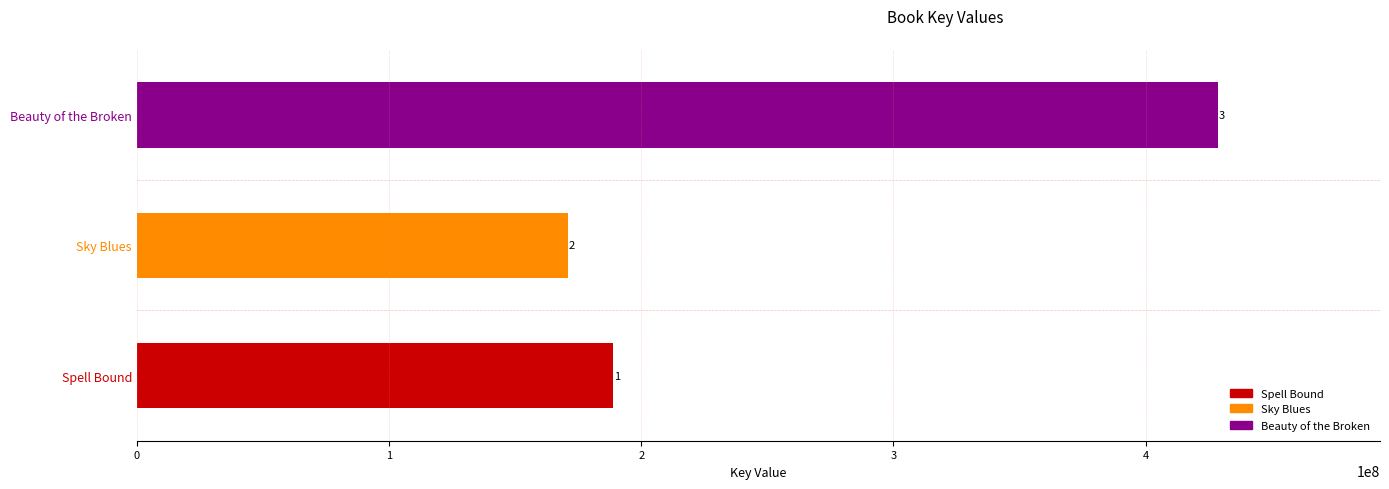

What is the difference between the values at Sky Blues and Spell Bound?

17932742